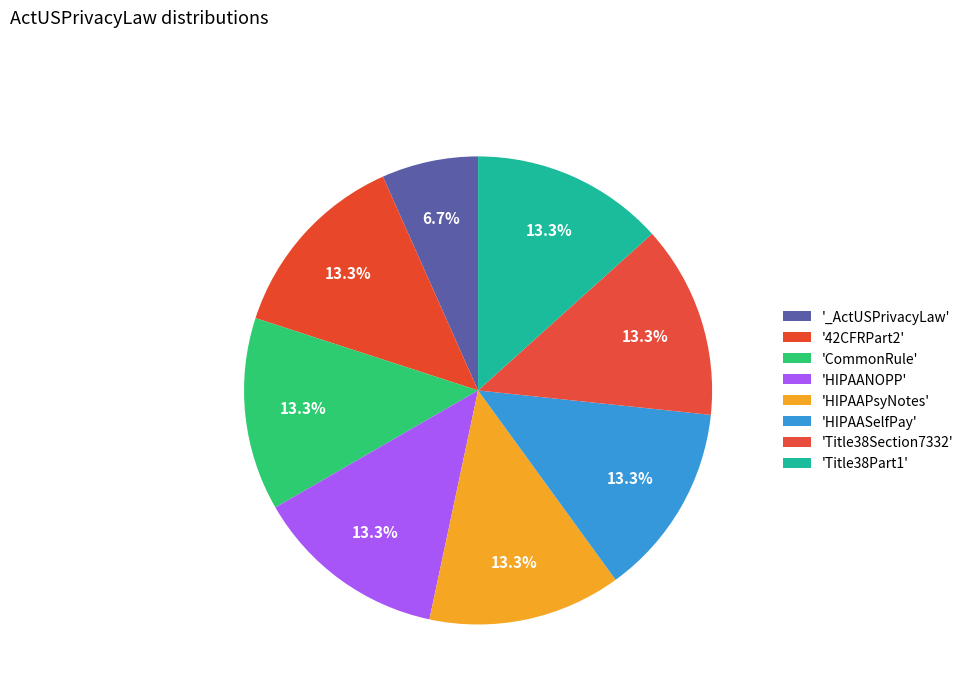

Which slice is the smallest?

_ActUSPrivacyLaw